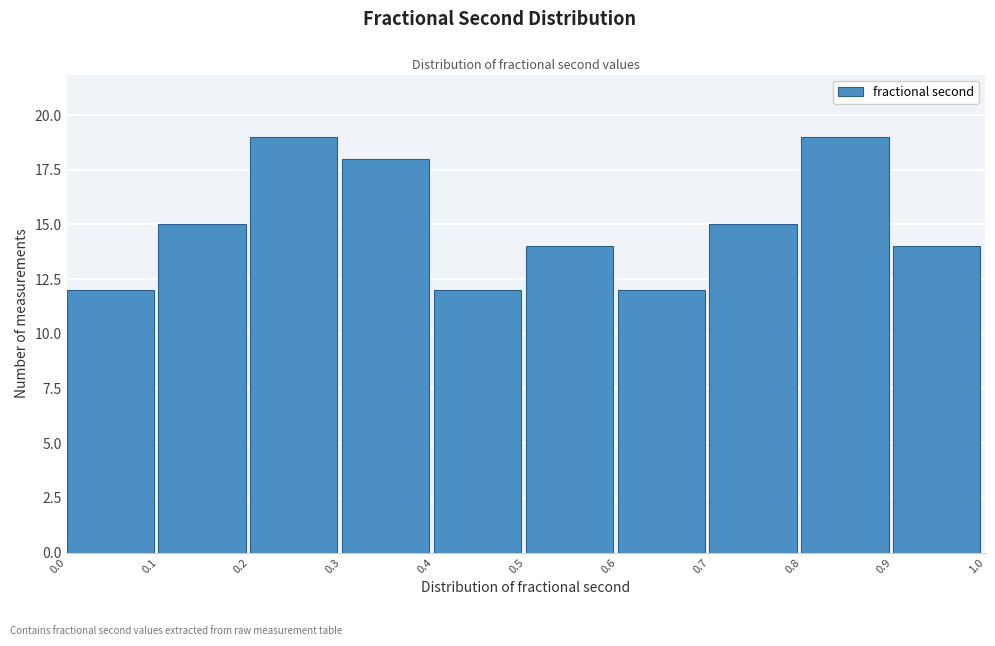

Reading left to right, list every bar in this chart as the range it spans on the x-axis followed by its height. The values are not printed on the chart, so give them approximately, as read against the axis.

0.0 to 0.1: 12
0.1 to 0.2: 15
0.2 to 0.3: 19
0.3 to 0.4: 18
0.4 to 0.5: 12
0.5 to 0.6: 14
0.6 to 0.7: 12
0.7 to 0.8: 15
0.8 to 0.9: 19
0.9 to 1.0: 14